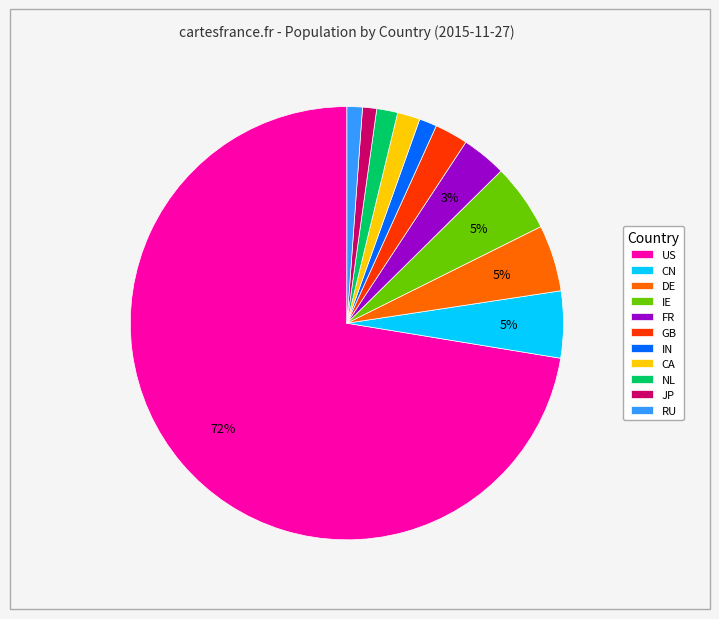

To the nearest percent, what is the combined percentage of FR and NL?

5%